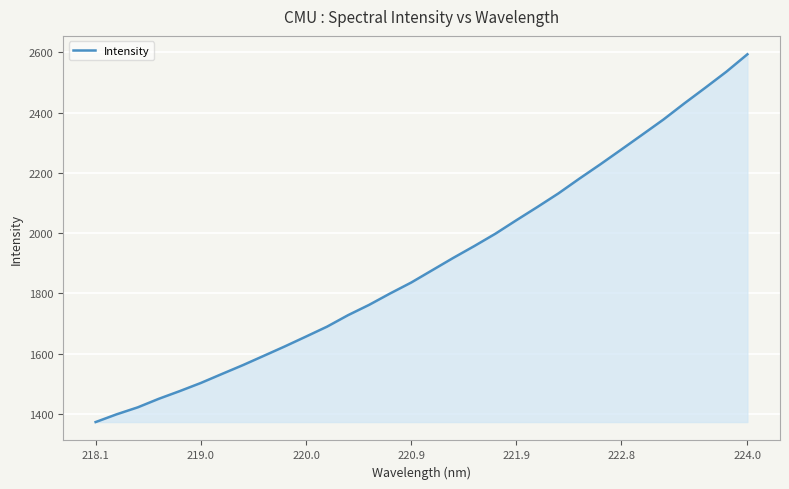

What is the difference between the maximum and minimum values?

1221.0